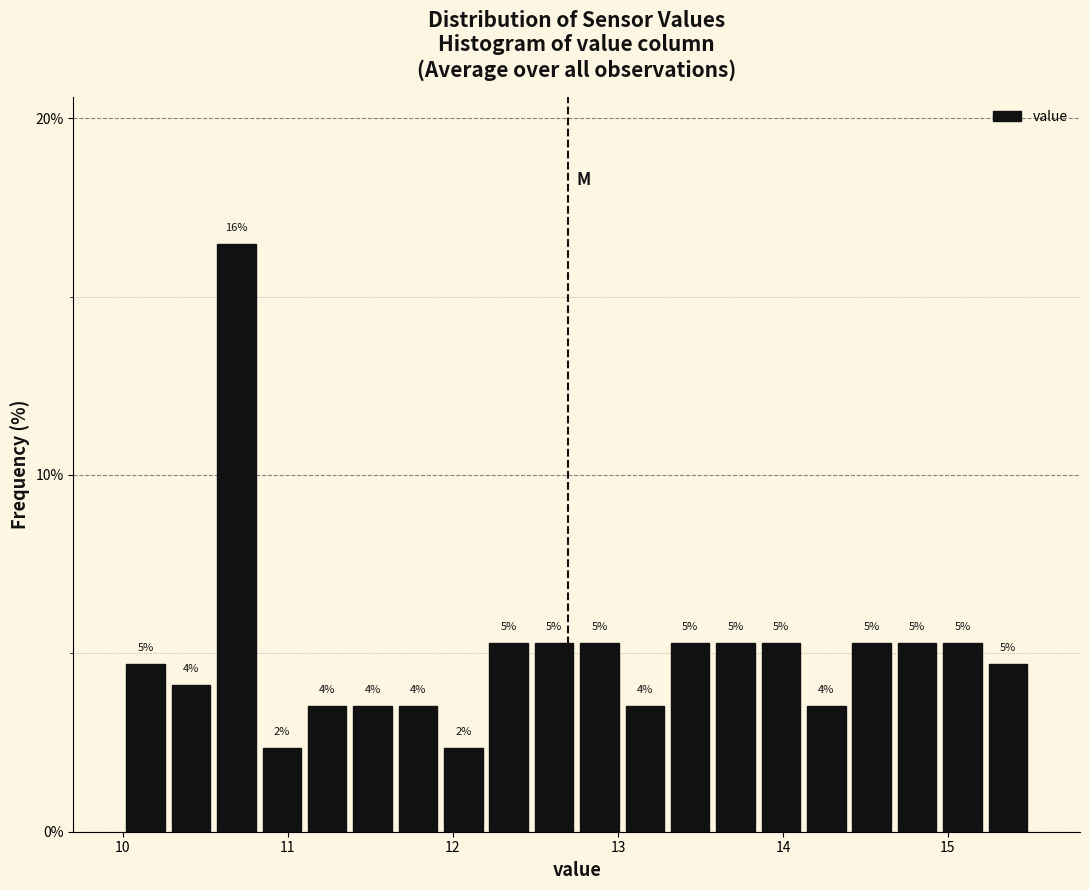

Read against the x-axis, roughly where is the centre of the tallest bar?

10.7